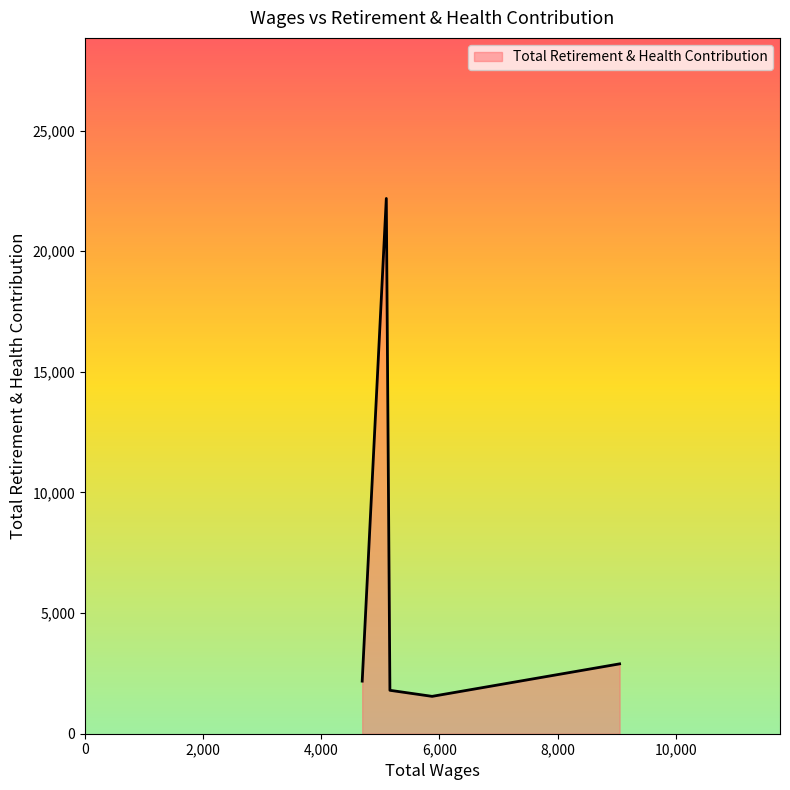

What is the smallest value displayed?

1549